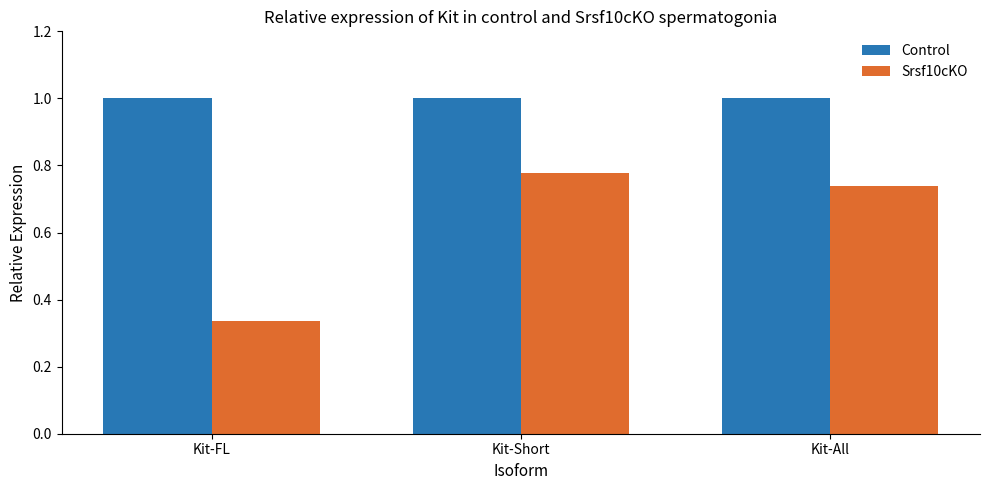

True or false: Control has a value of 1.0 at Kit-All.

True